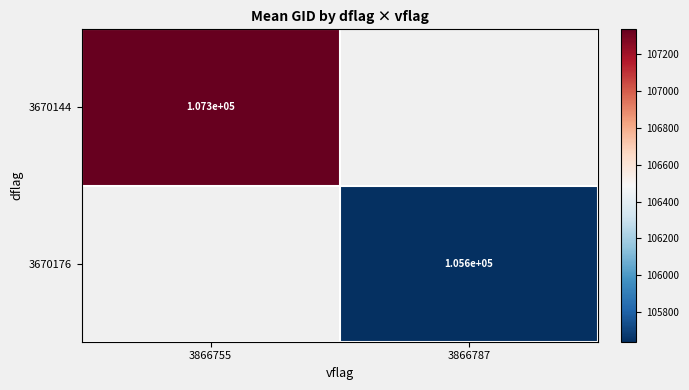

Is it true that 3670144 equals 107300.0 at 3866755?

True